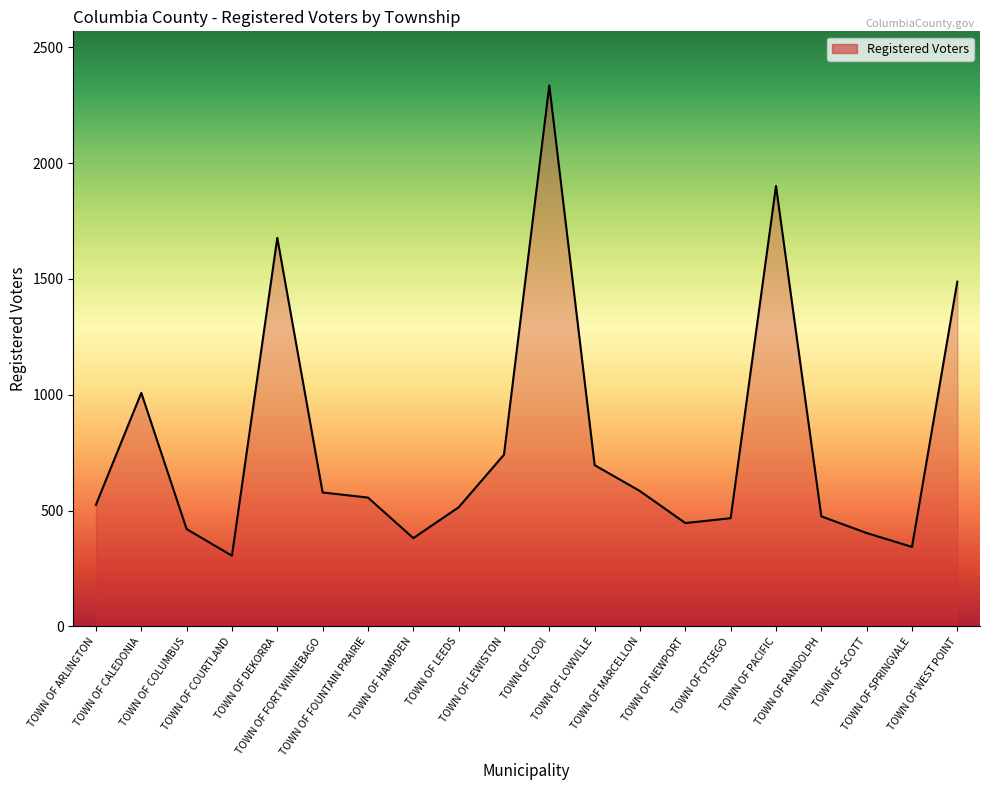

What is the change in value from TOWN OF FOUNTAIN PRAIRIE to TOWN OF LEEDS?

-42